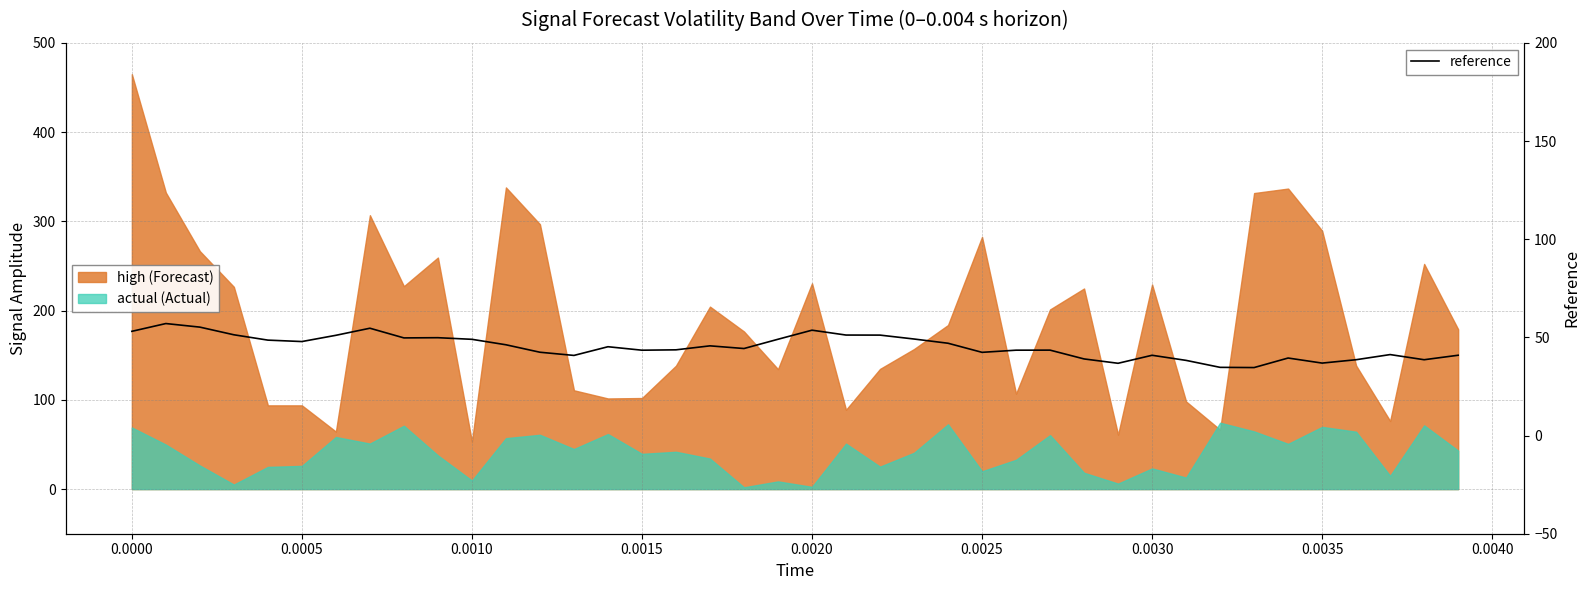

What is the maximum value for reference?

57.0